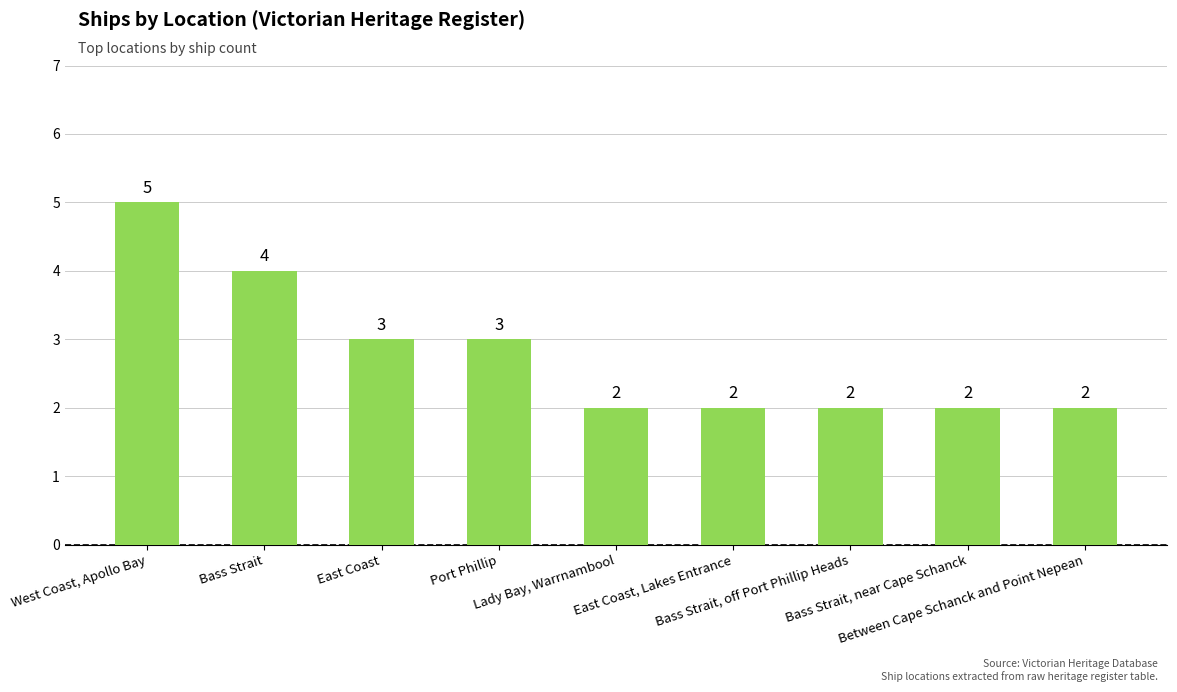

The chart shows a value of 4 at East Coast. True or false?

False